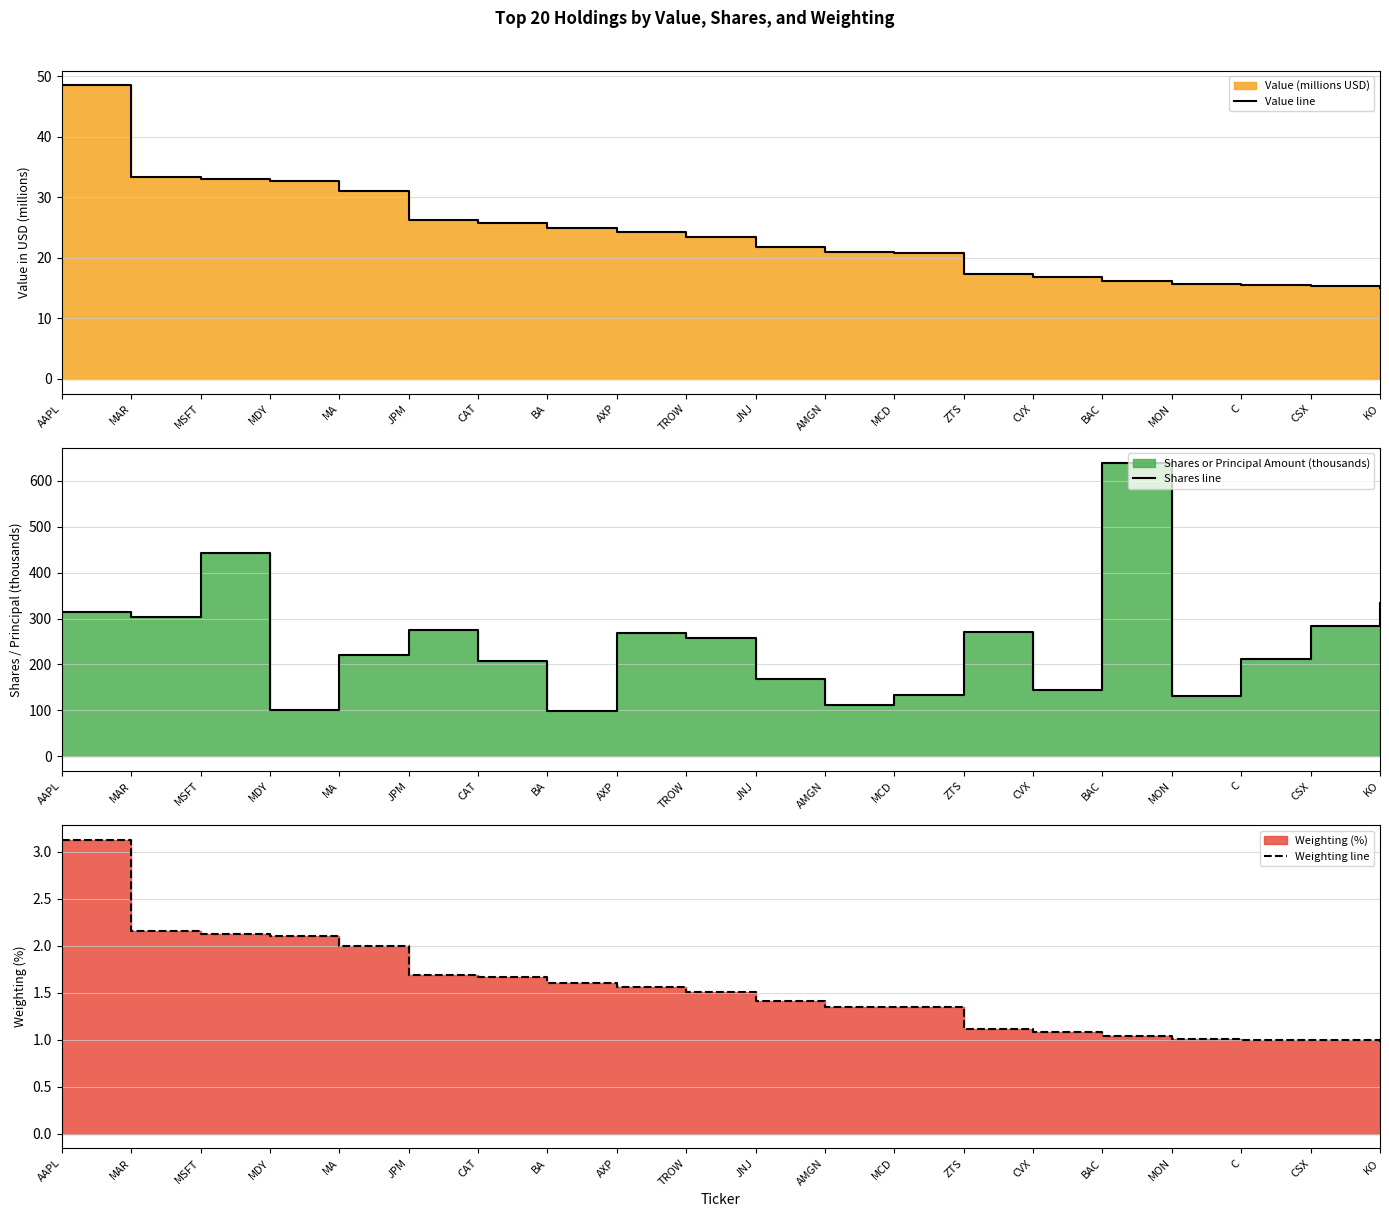

The Value line series shows 17.2 at BA. True or false?

False